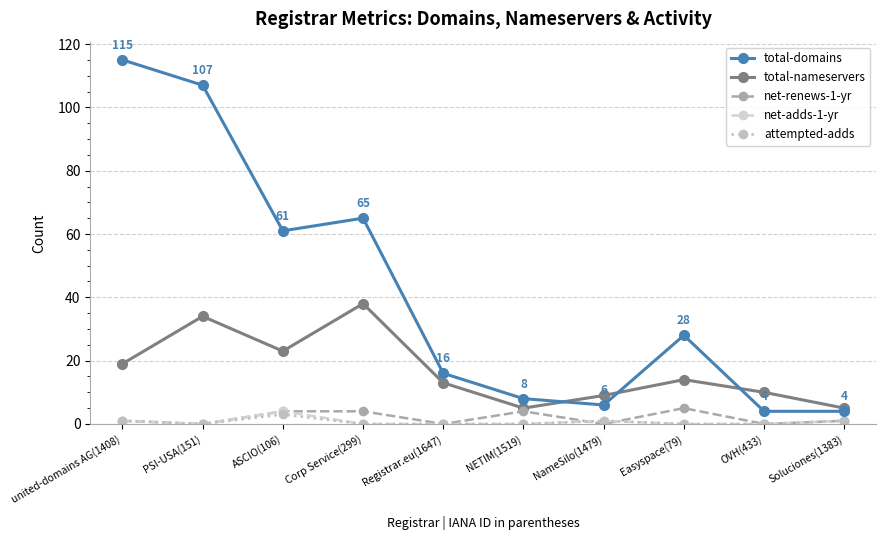

What is the maximum value for net-adds-1-yr?

4